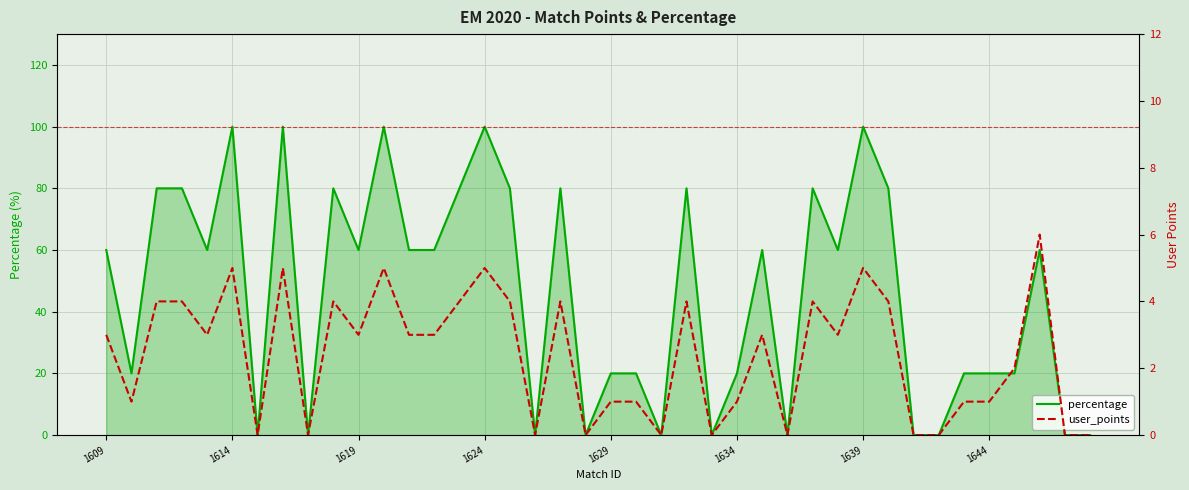

What is the difference between the maximum and minimum values in the user_points series?

6